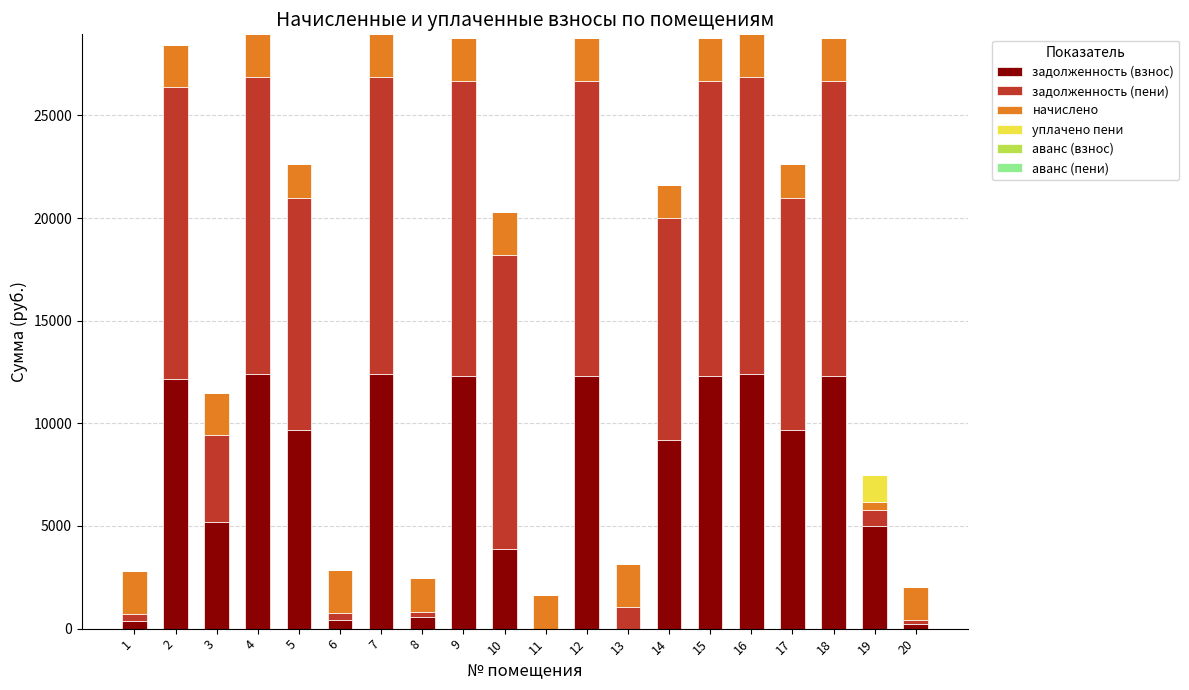

What is the total value across all series at 5?

22619.5